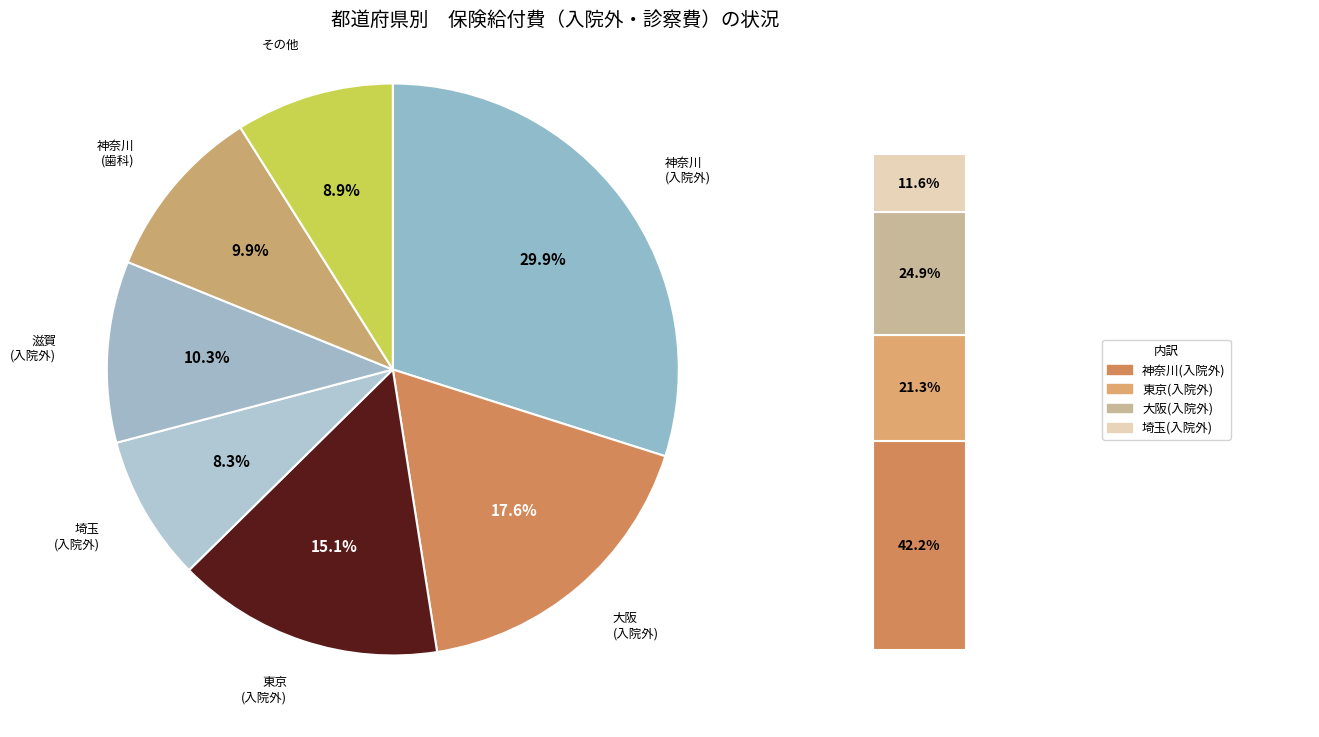

Which slice is the smallest?

埼玉